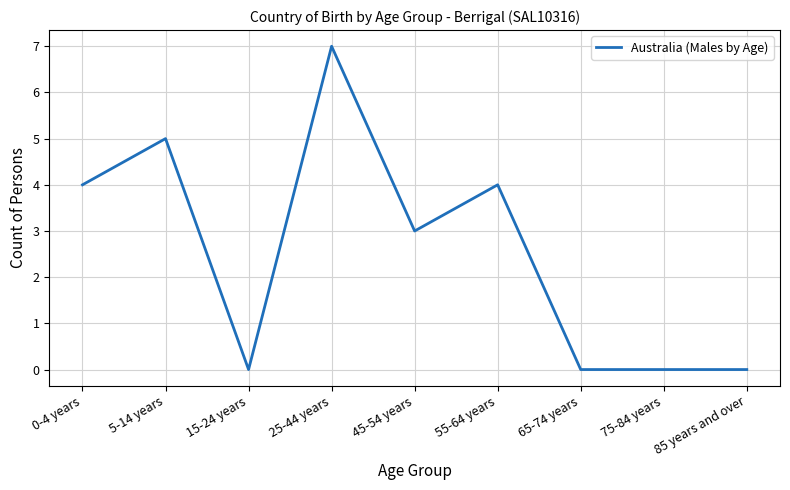

Reading left to right, list all the values displayed in this chart.

0-4 years=4	5-14 years=5	15-24 years=0	25-44 years=7	45-54 years=3	55-64 years=4	65-74 years=0	75-84 years=0	85 years and over=0